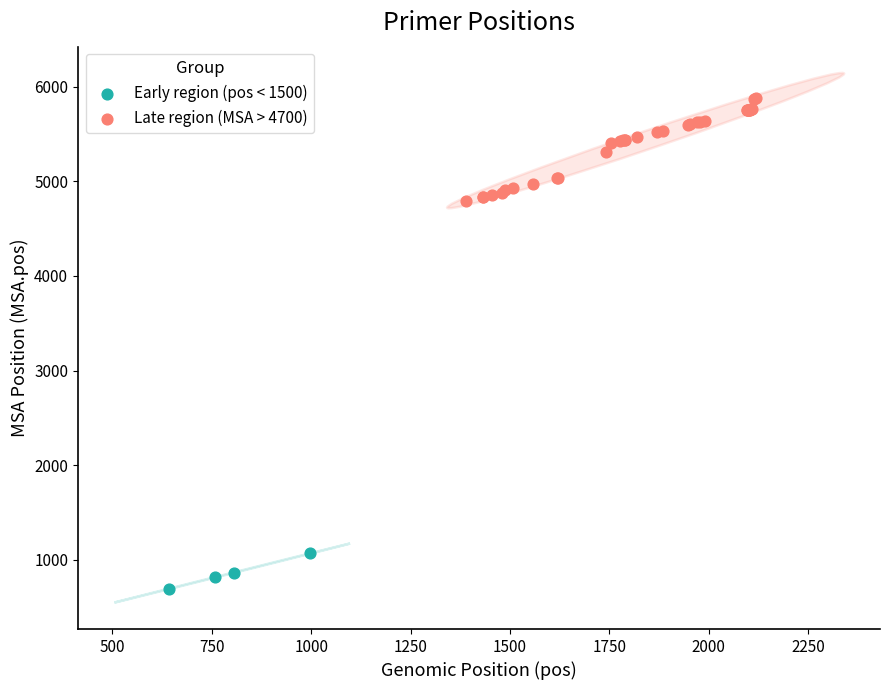

Which series has the largest Y range (max minus min)?

Late region (MSA > 4700)